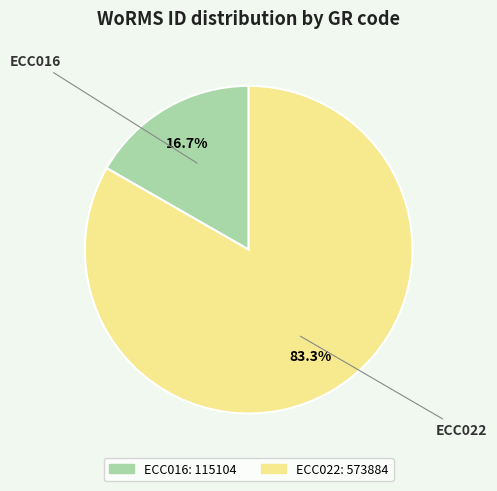

Rank the categories by value from highest to lowest.

ECC022, ECC016